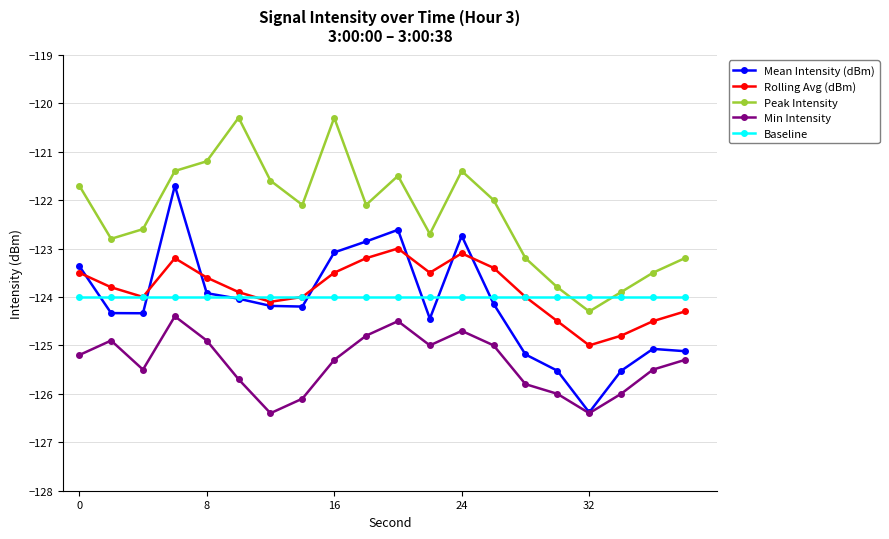

True or false: Peak Intensity and Rolling Avg (dBm) intersect in this chart.

False